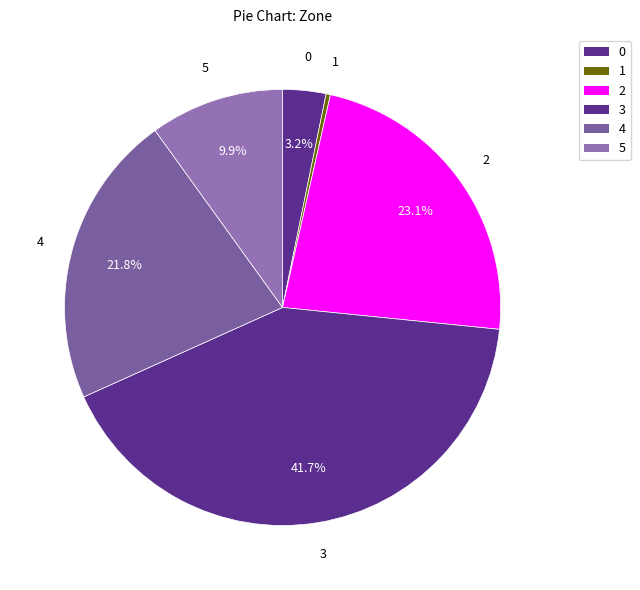

Which category has the biggest portion of the pie?

3